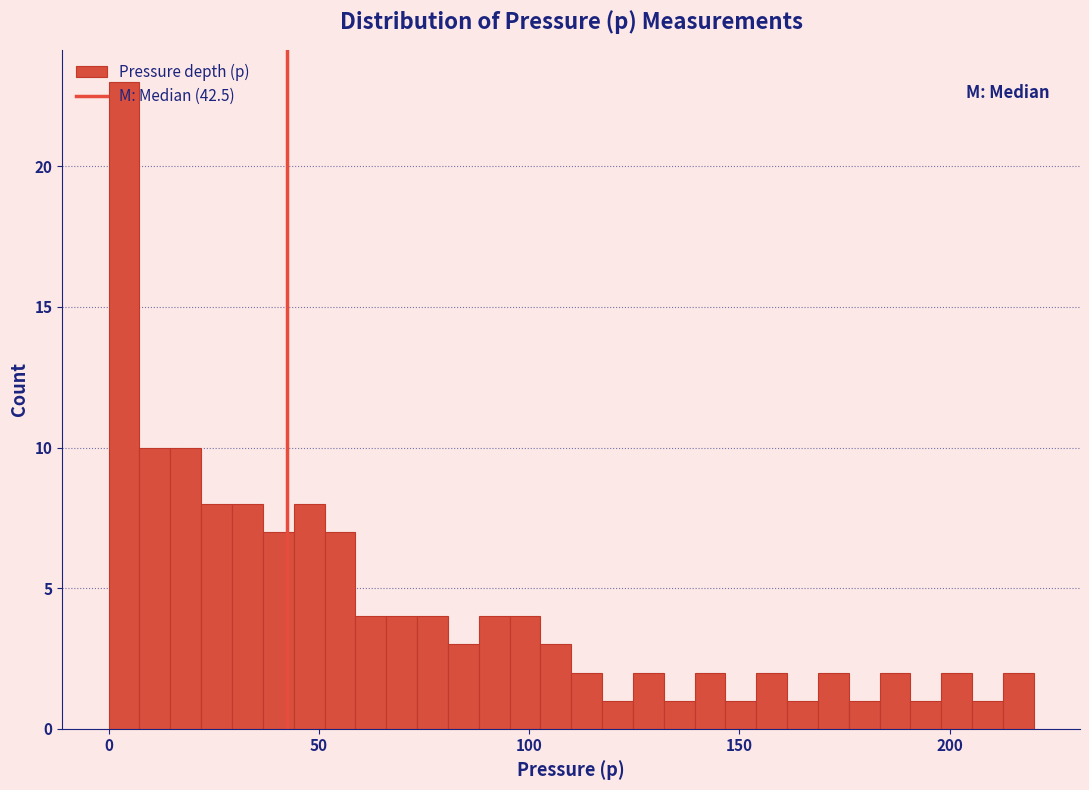

Around what value on the x-axis is the tallest bar? Give the approximate position of its centre, as read against the axis.

5